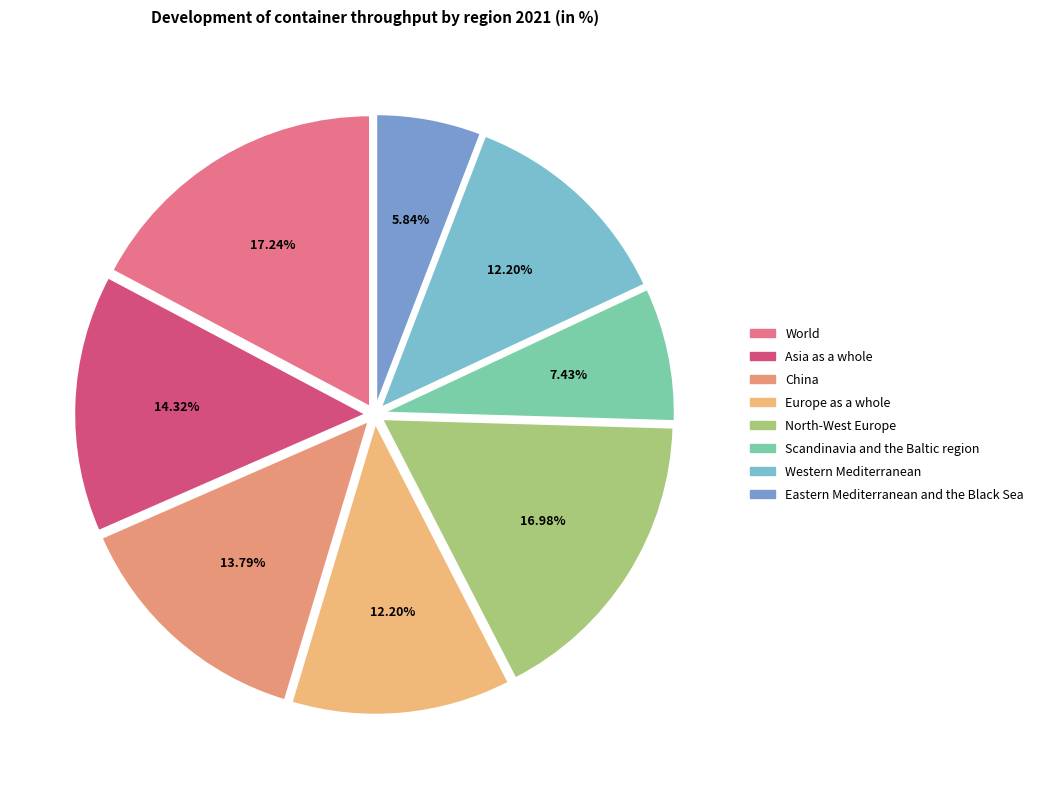

Rank the categories by value from highest to lowest.

World, North-West Europe, Asia as a whole, China, Europe as a whole, Western Mediterranean, Scandinavia and the Baltic region, Eastern Mediterranean and the Black Sea